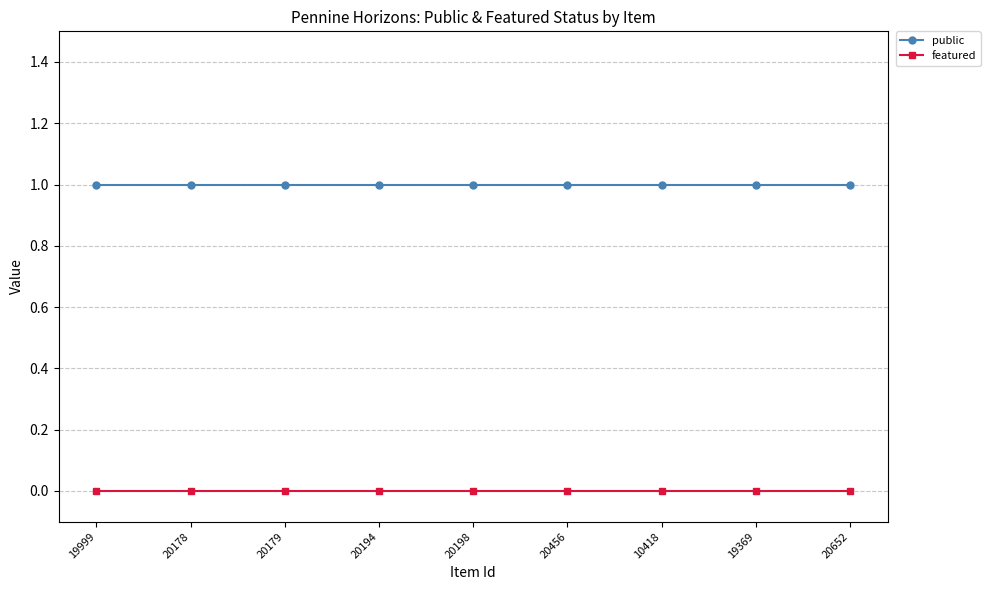

What is the value of the public point at the 5th from the left?

1